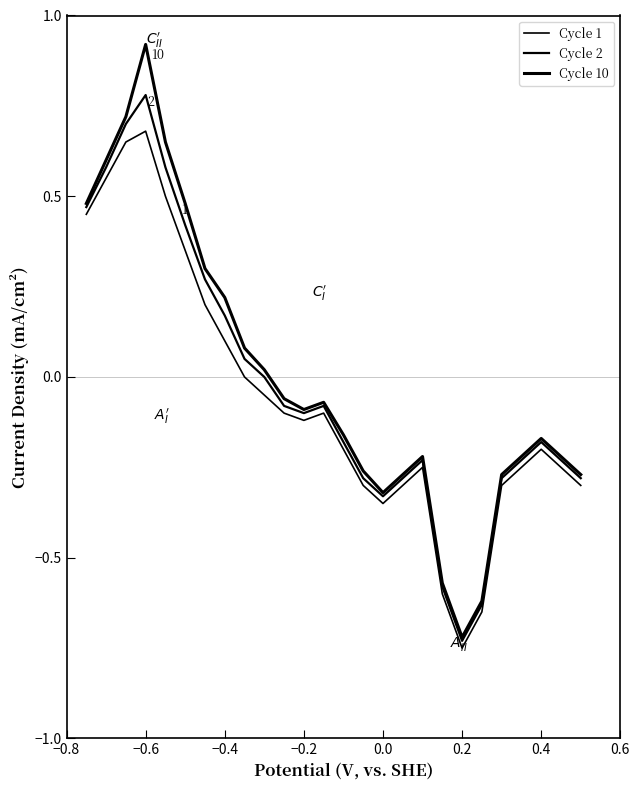

True or false: Cycle 1 and Cycle 10 intersect in this chart.

False